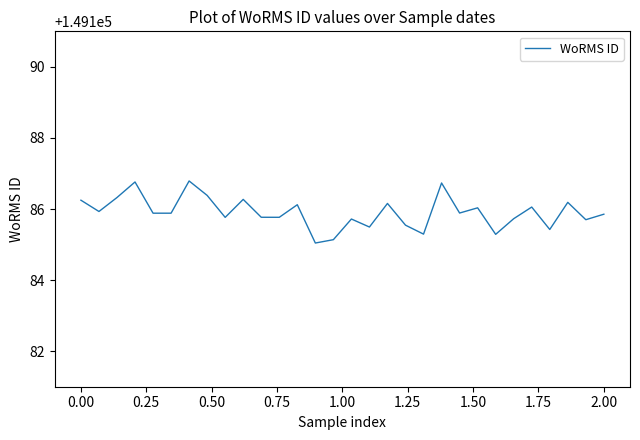

What is the smallest value displayed?

149185.0